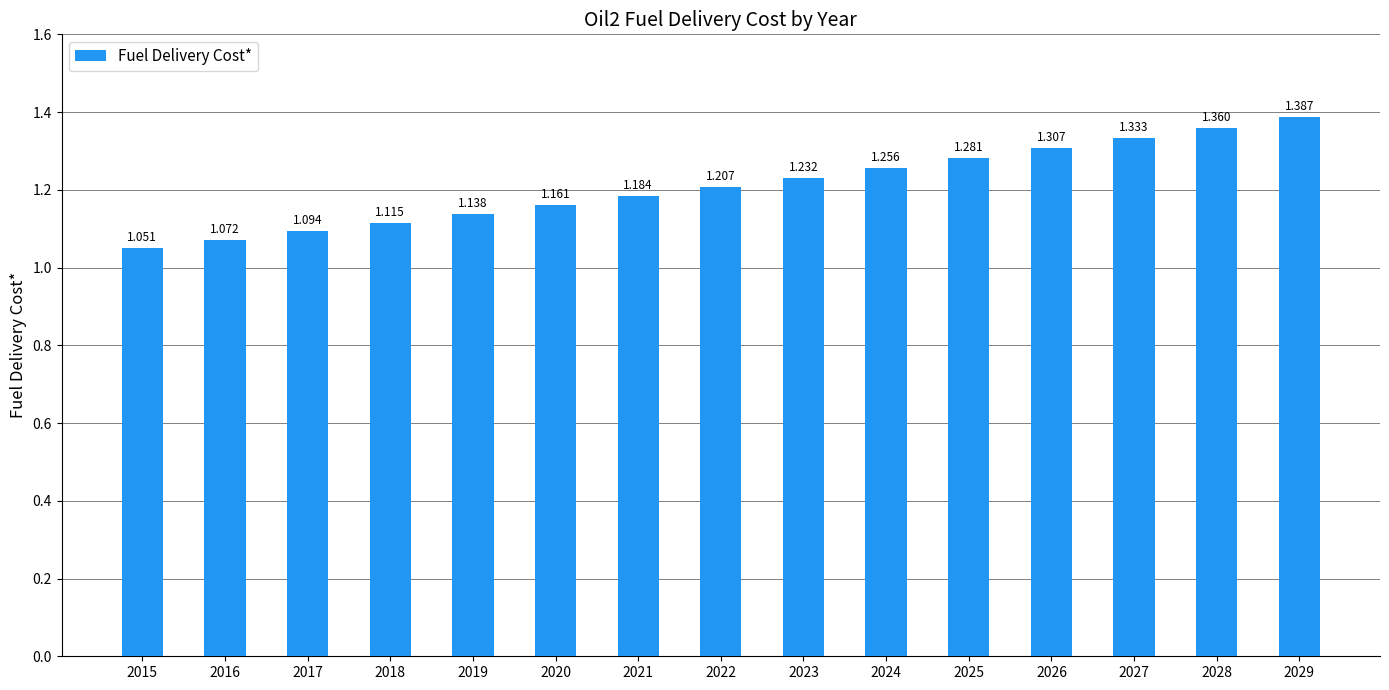

Reading left to right, list all the values displayed in this chart.

2015=1.1	2016=1.1	2017=1.1	2018=1.1	2019=1.1	2020=1.2	2021=1.2	2022=1.2	2023=1.2	2024=1.3	2025=1.3	2026=1.3	2027=1.3	2028=1.4	2029=1.4